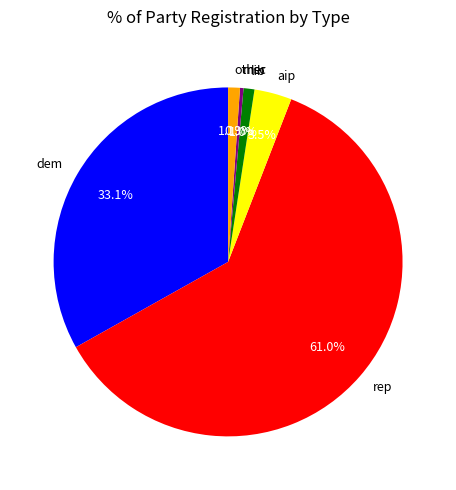

True or false: msc accounts for 8% of the total.

False